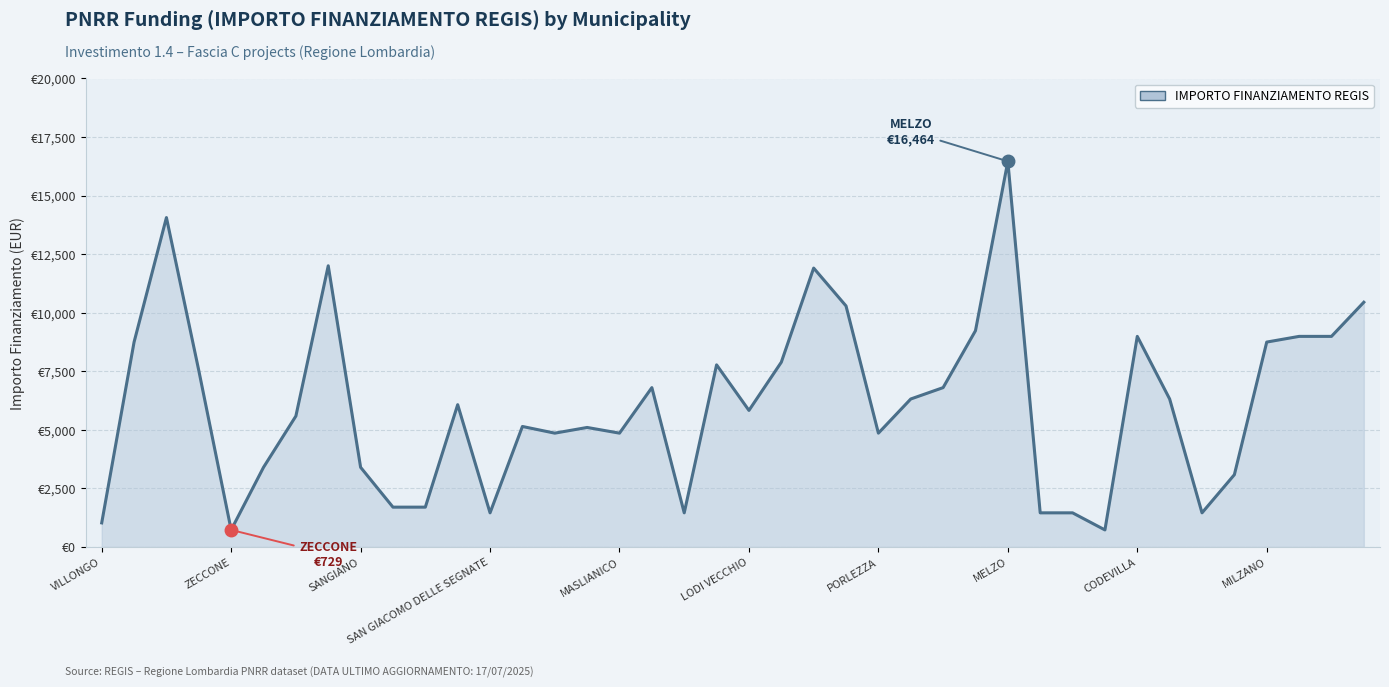

Reading left to right, extract all data points from this chart.

1029	8748	14063	7533	729	3402	5589	12005	3402	1701	1701	6075	1458	5145	4860	5103	4860	6804	1458	7776	5831	7889	11907	10290	4860	6318	6804	9234	16464	1458	1458	729	8991	6318	1458	3087	8748	8991	8991	10449